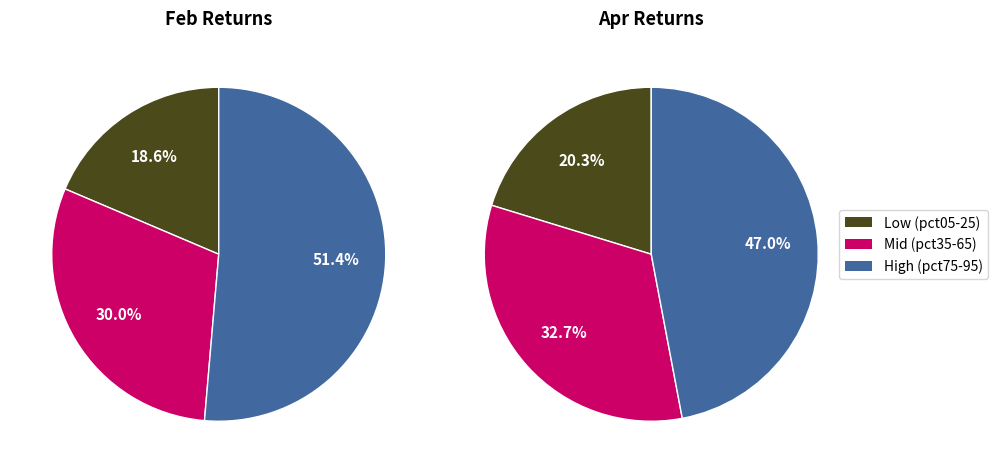

Does any single category account for the majority?

No